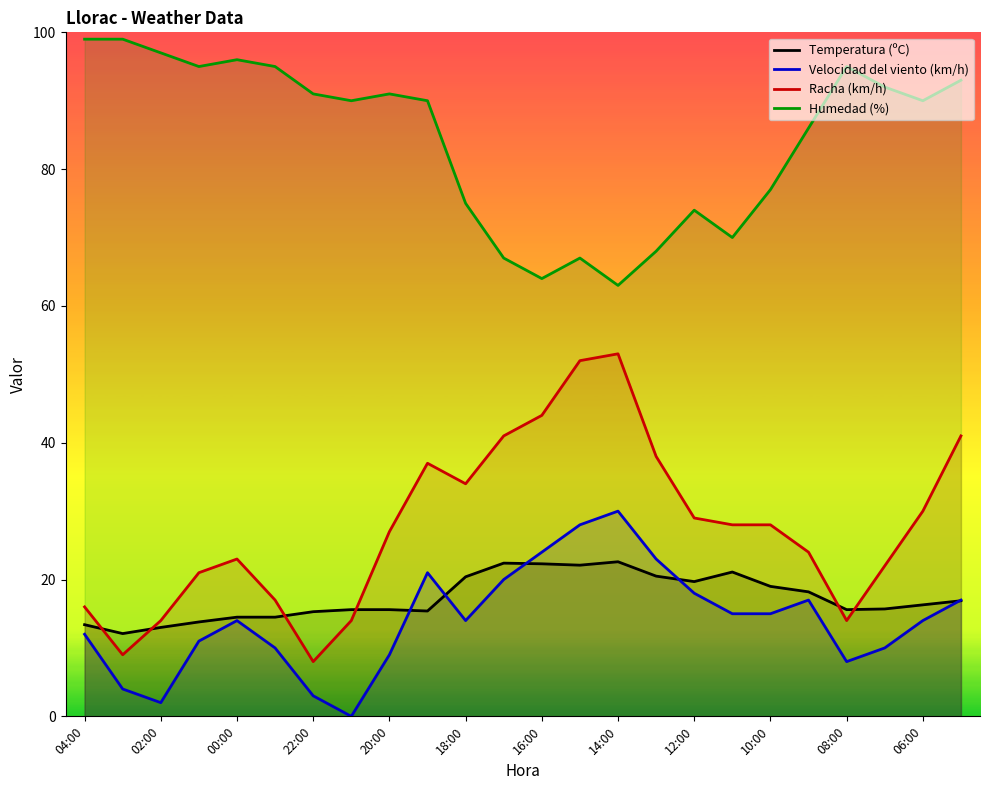

Count the number of data series in this chart.

4